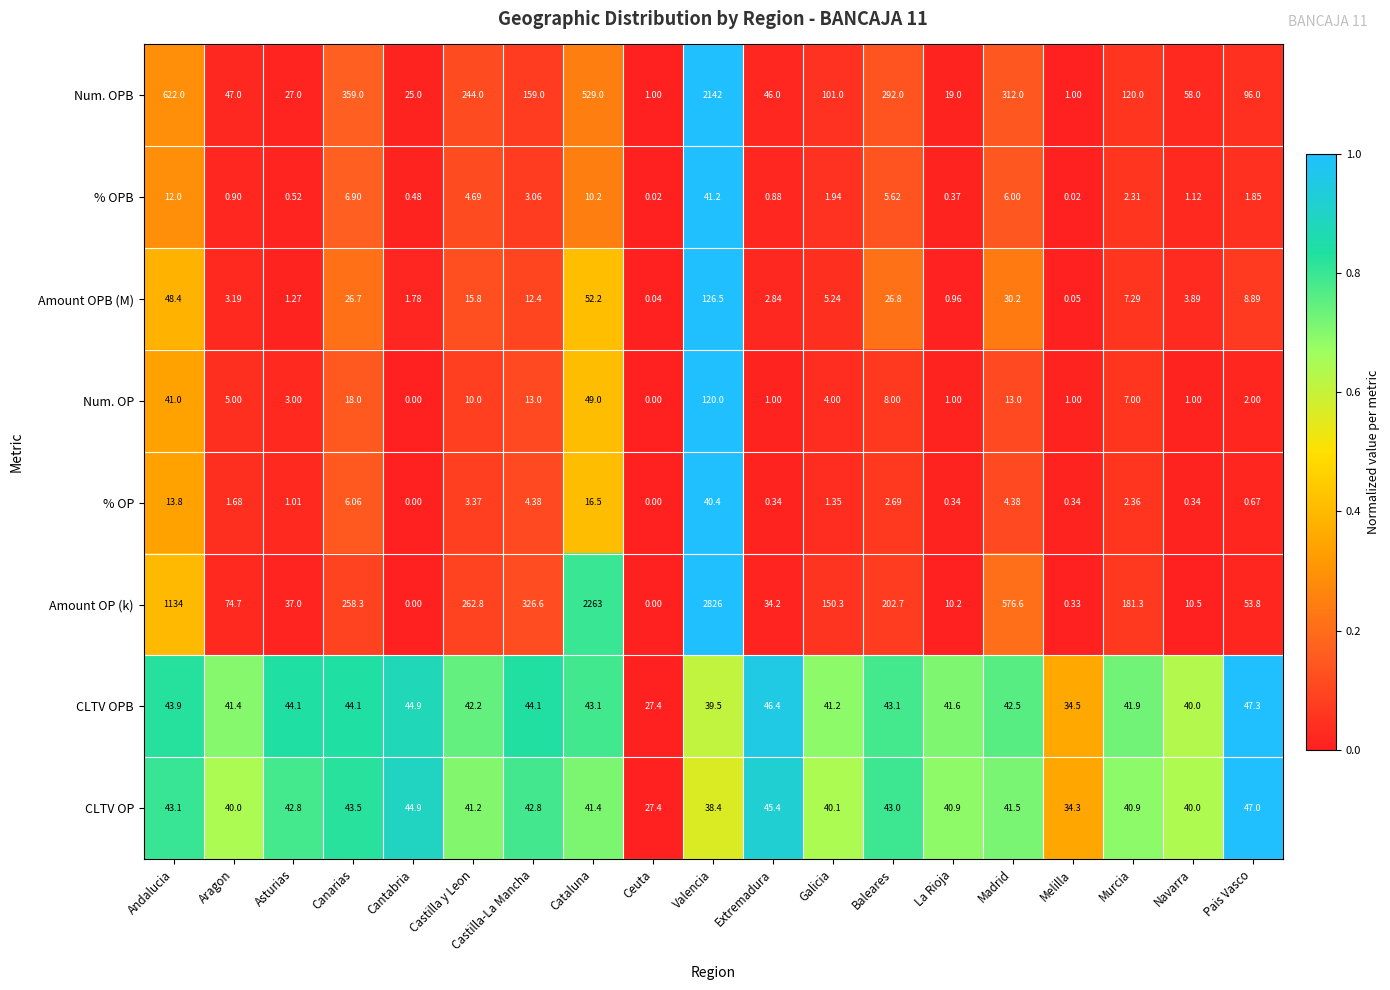

What is the maximum value shown in the chart?

2826.0